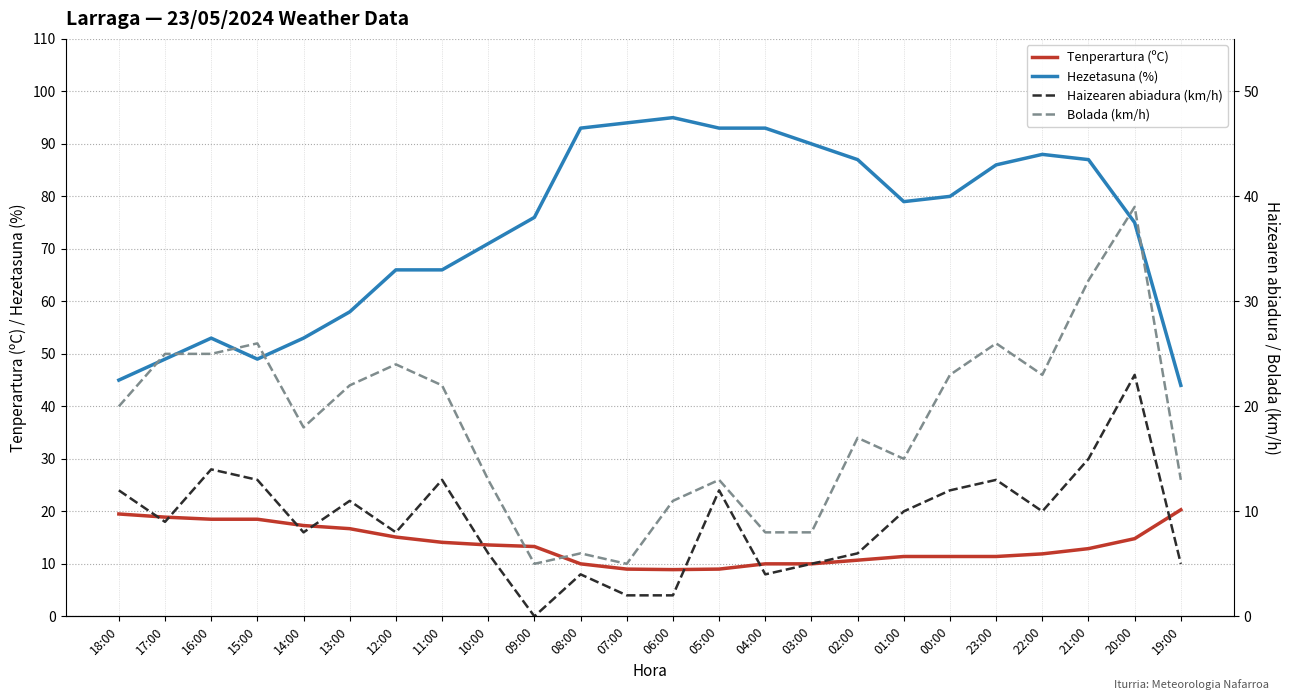

True or false: Bolada (km/h) and Haizearen abiadura (km/h) cross at least once.

False